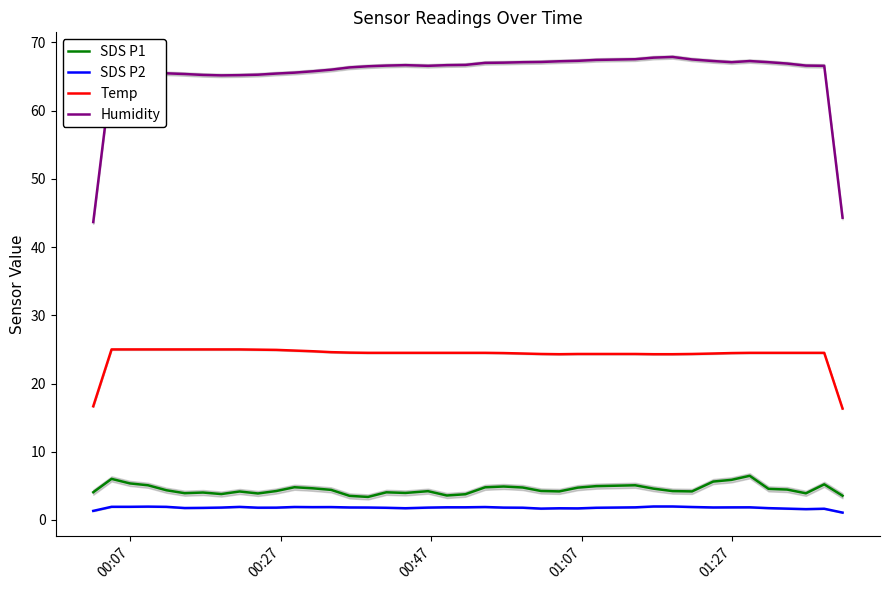

True or false: SDS P1 and SDS P2 cross at least once.

False